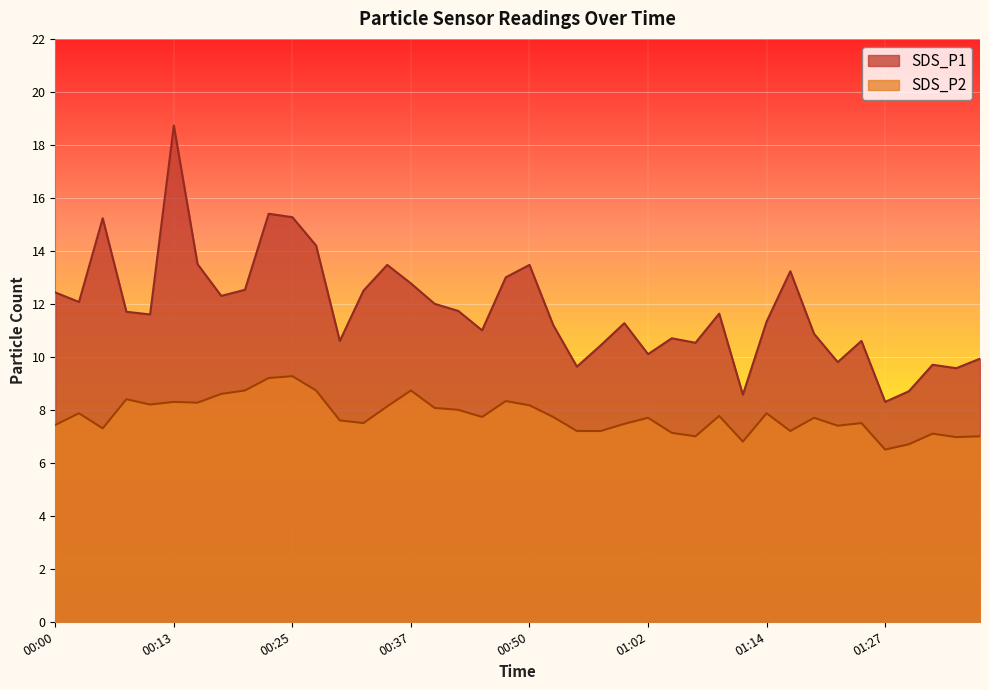

The SDS_P2 series shows 9.6 at 01:32. True or false?

False